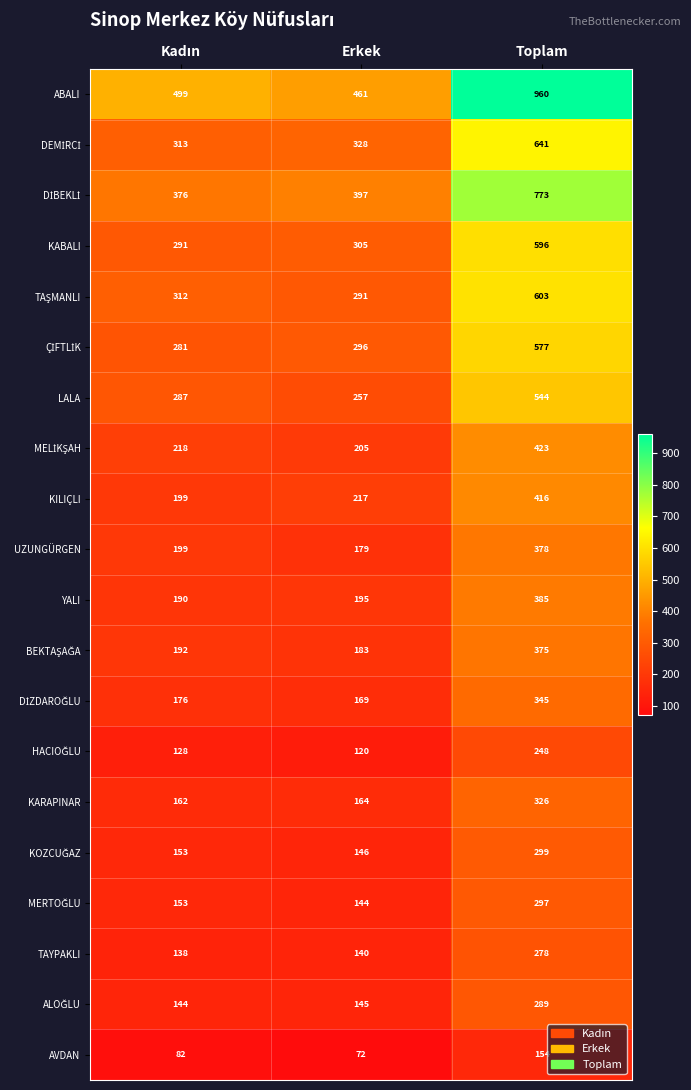

At which category is the sum across all series the highest?

Toplam